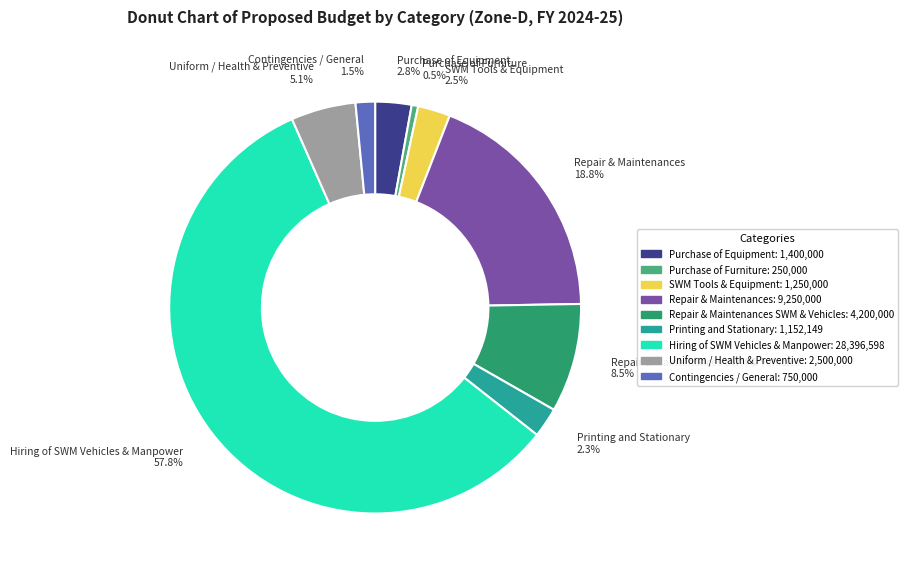

Is there any slice that represents more than half of the pie?

Yes